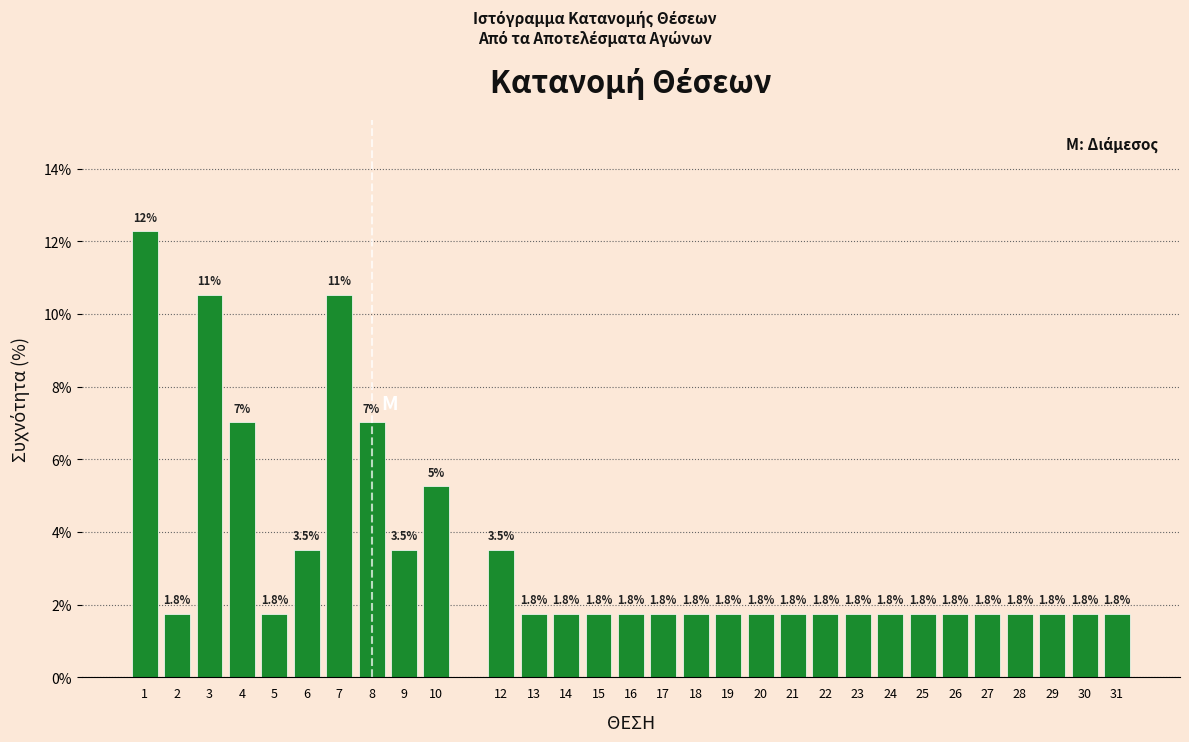

What is the value of the 8th bar from the left?

7.0